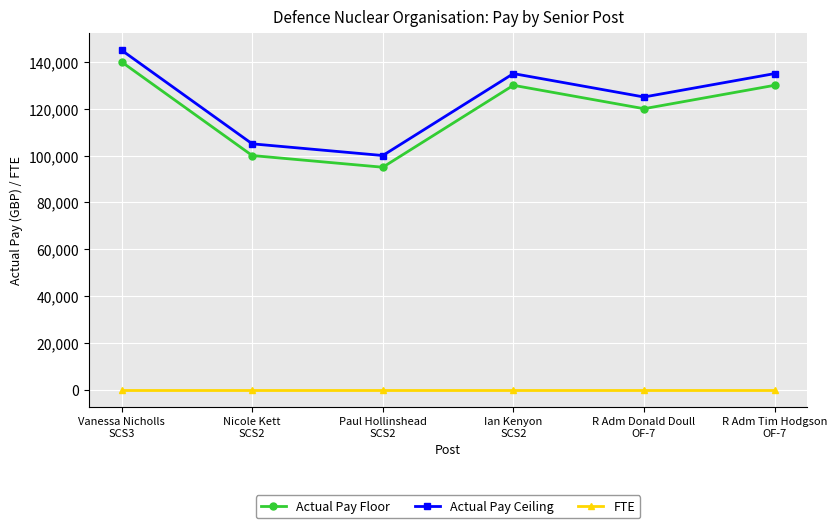

What is the maximum value for Actual Pay Ceiling?

144999